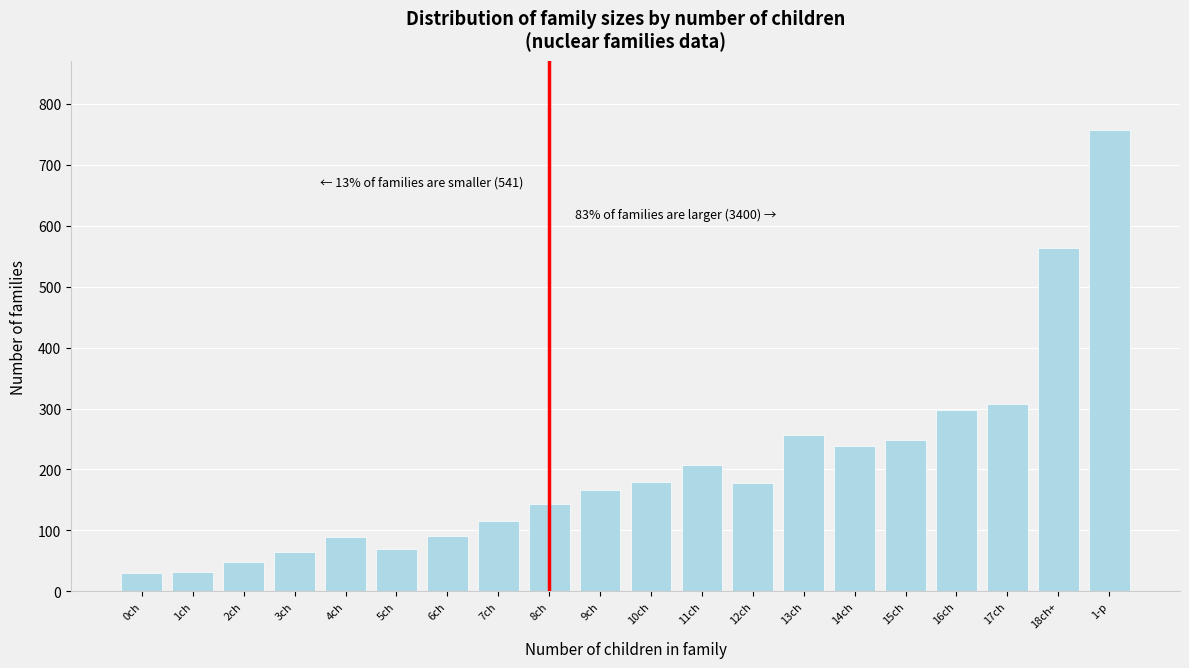

Is it true that the value at 6ch is 54?

False